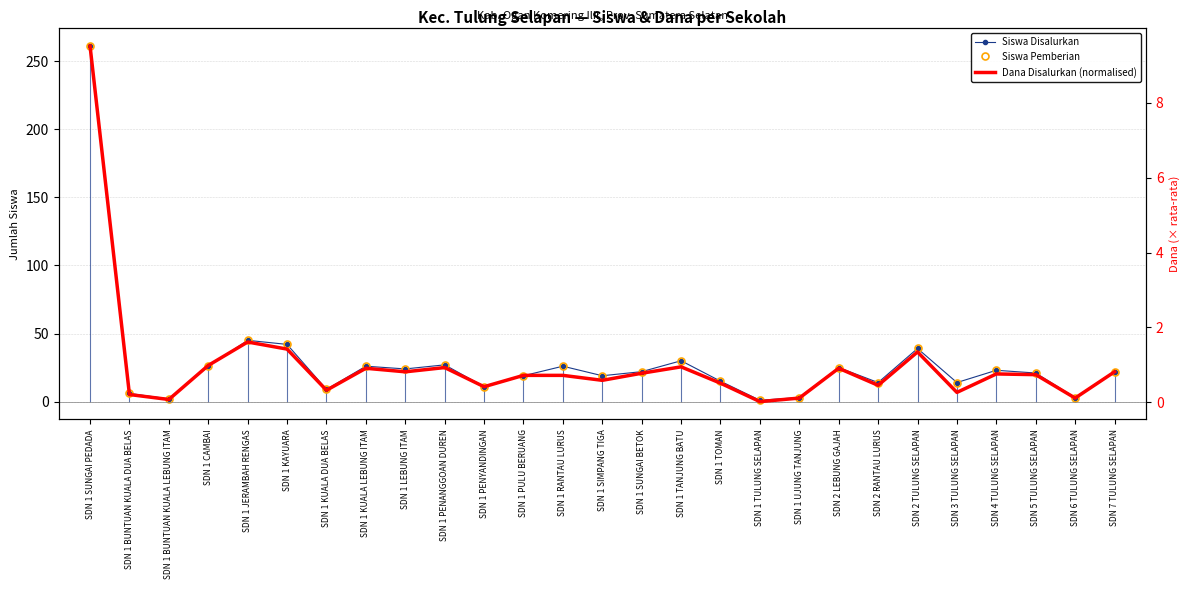

Rank the series by their maximum value, from lowest to highest.

Dana Disalurkan (normalised), Siswa Disalurkan, Siswa Pemberian